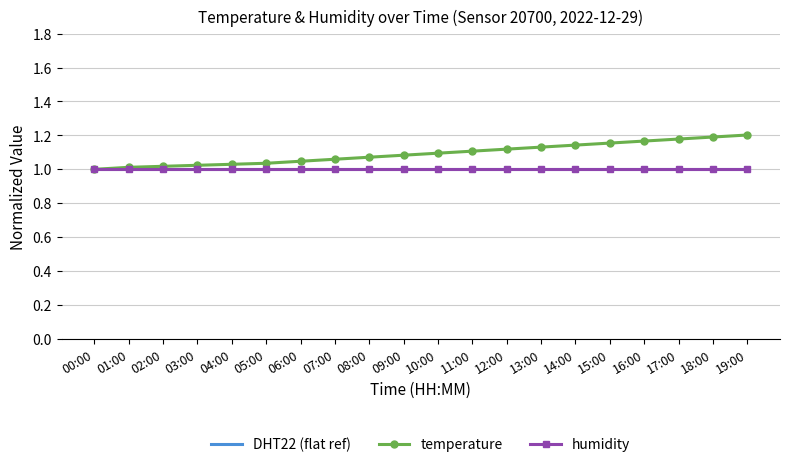

Reading left to right, what are all the values shown in this chart?

DHT22 (flat ref): 1.0	1.0	1.0	1.0	1.0	1.0	1.0	1.0	1.0	1.0	1.0	1.0	1.0	1.0	1.0	1.0	1.0	1.0	1.0	1.0
temperature: 1.0	1.0	1.0	1.0	1.0	1.0	1.0	1.1	1.1	1.1	1.1	1.1	1.1	1.1	1.1	1.2	1.2	1.2	1.2	1.2
humidity: 1.0	1.0	1.0	1.0	1.0	1.0	1.0	1.0	1.0	1.0	1.0	1.0	1.0	1.0	1.0	1.0	1.0	1.0	1.0	1.0